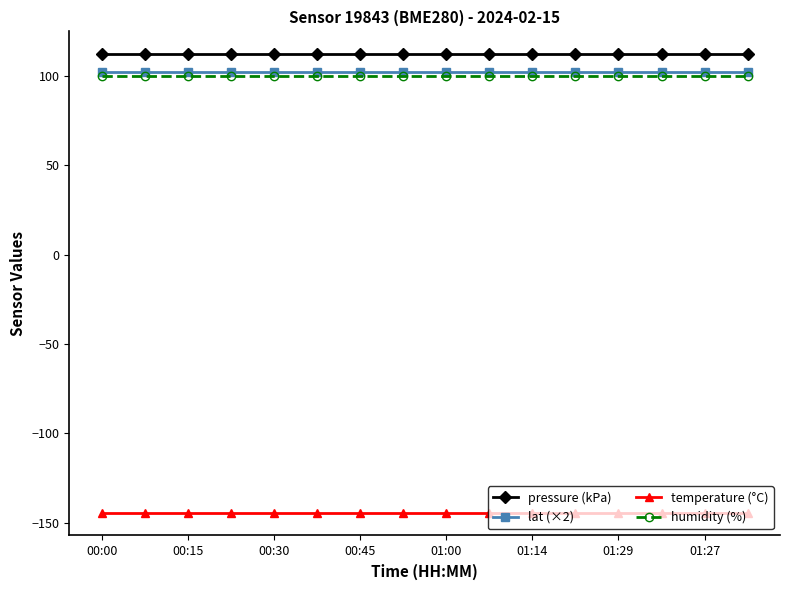

At how many categories does at least one series exceed 23?

16